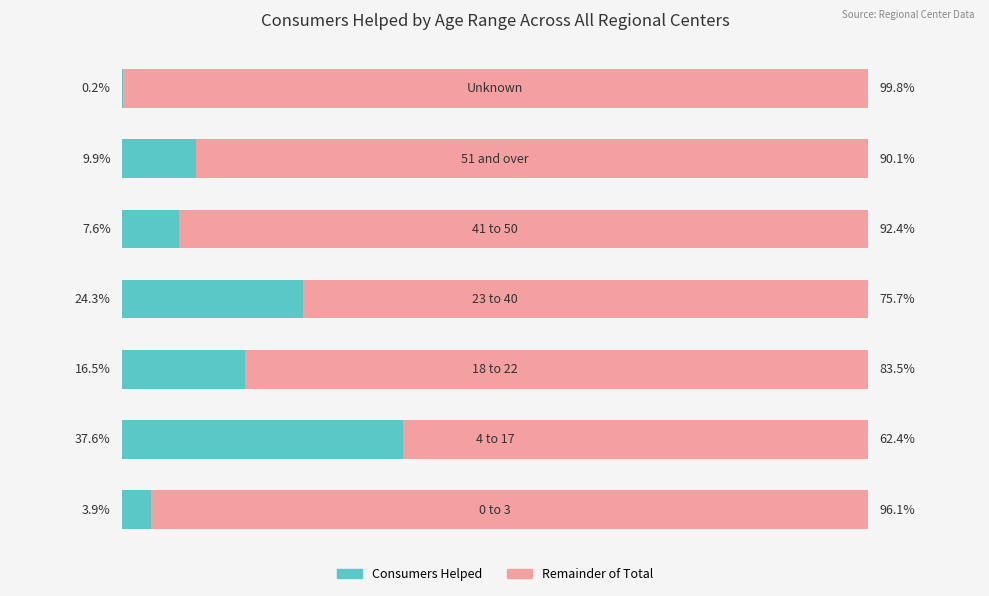

Reading left to right, transcribe all the data shown in this chart.

Consumers Helped: 0=3.9	1=37.6	2=16.5	3=24.3	4=7.6	5=9.9	6=0.2
Remainder: 0=96.1	1=62.4	2=83.5	3=75.7	4=92.4	5=90.1	6=99.8